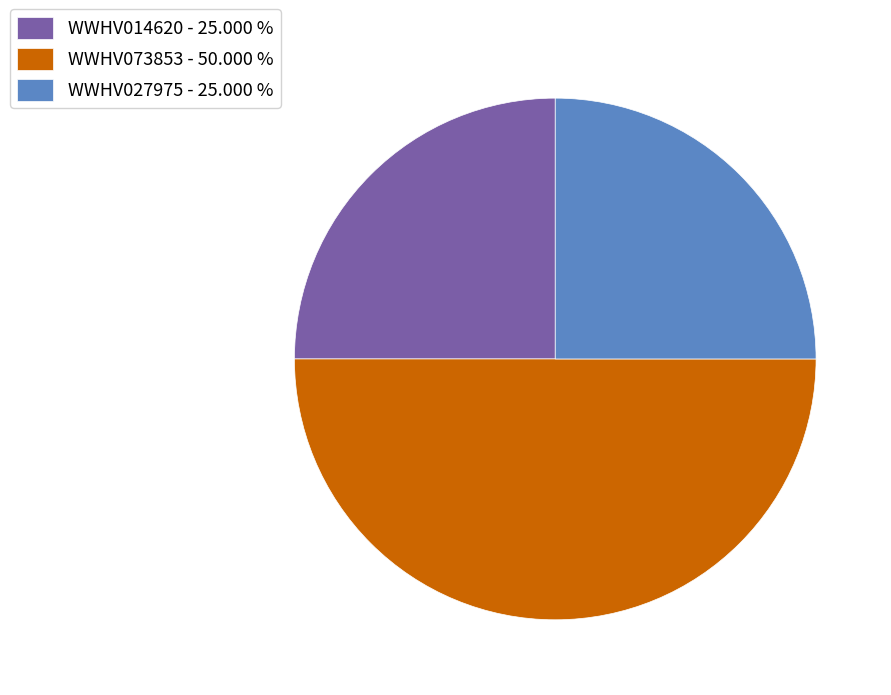

What is the largest slice in the pie chart?

WWHV073853